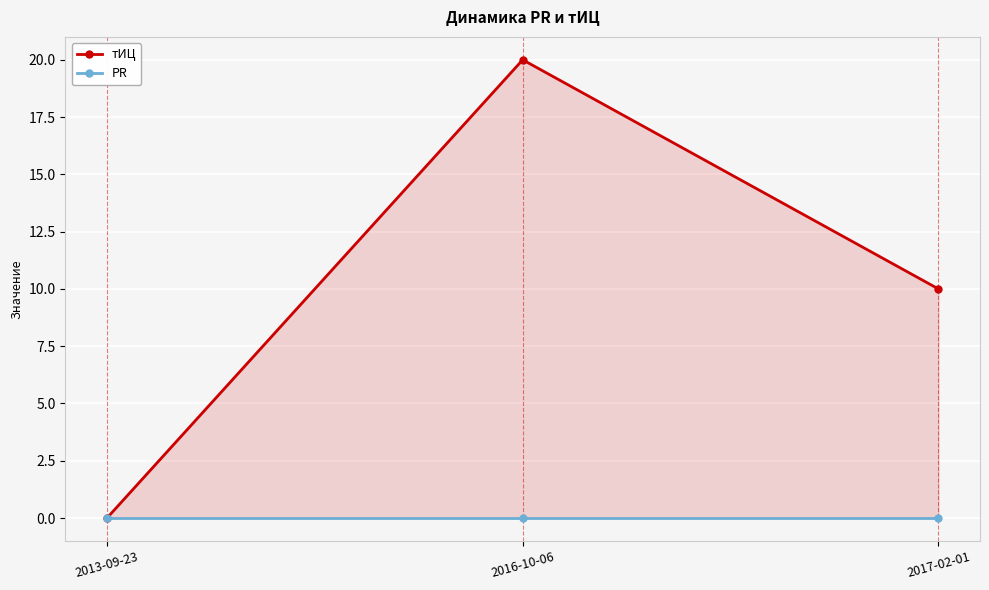

Rank the series by their maximum value, from highest to lowest.

тИЦ, PR